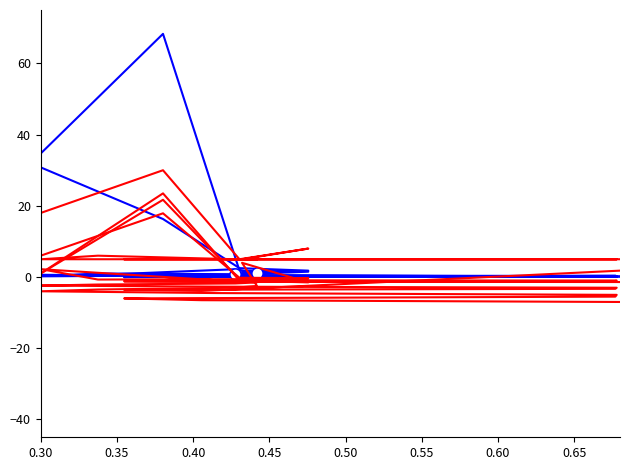

What is the average value of the attempted-adds series?

-1.4